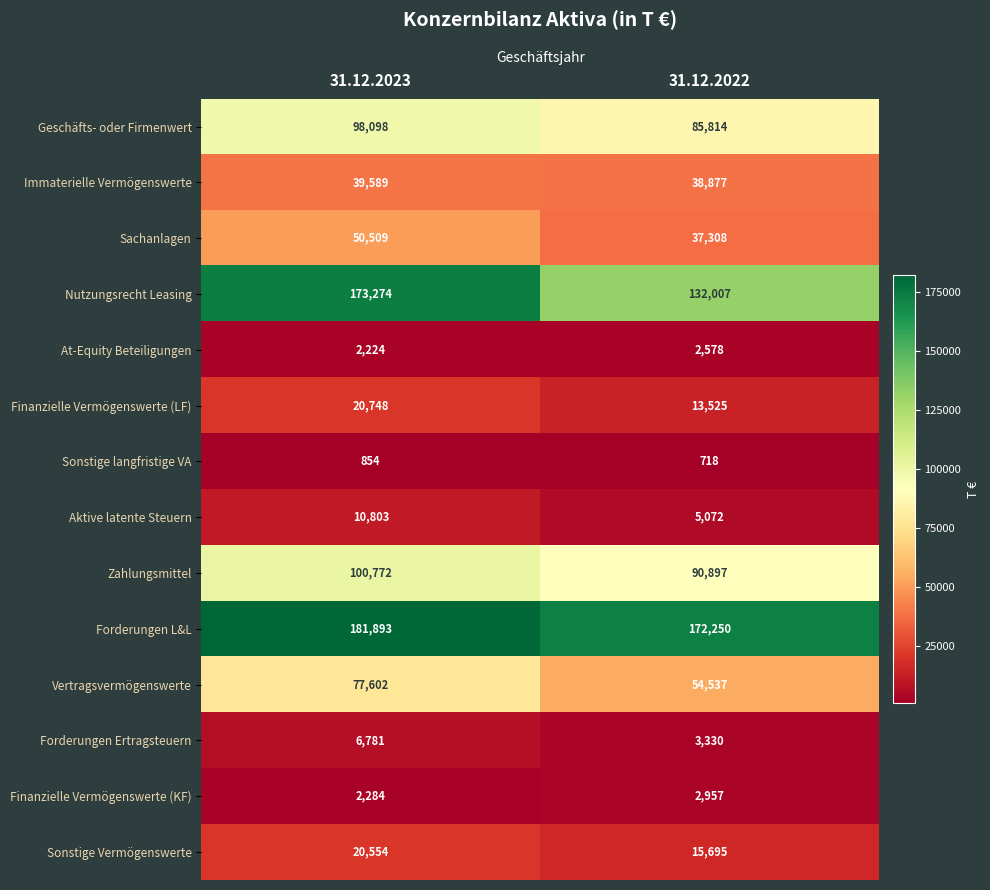

Which category has the highest value across all series?

31.12.2023